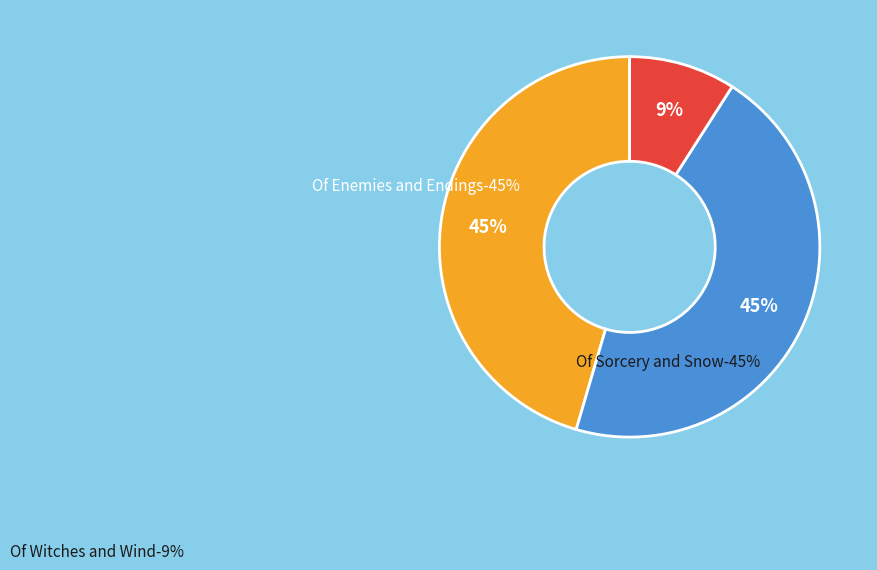

Is there any slice that represents more than half of the pie?

No